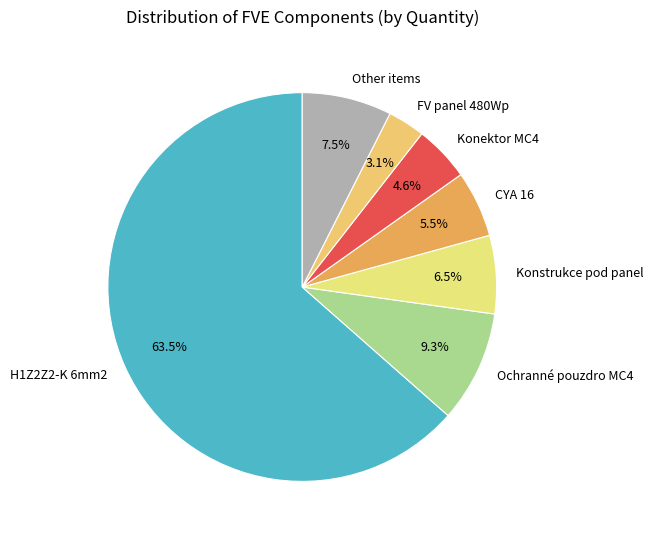

Count the number of slices in the pie.

7